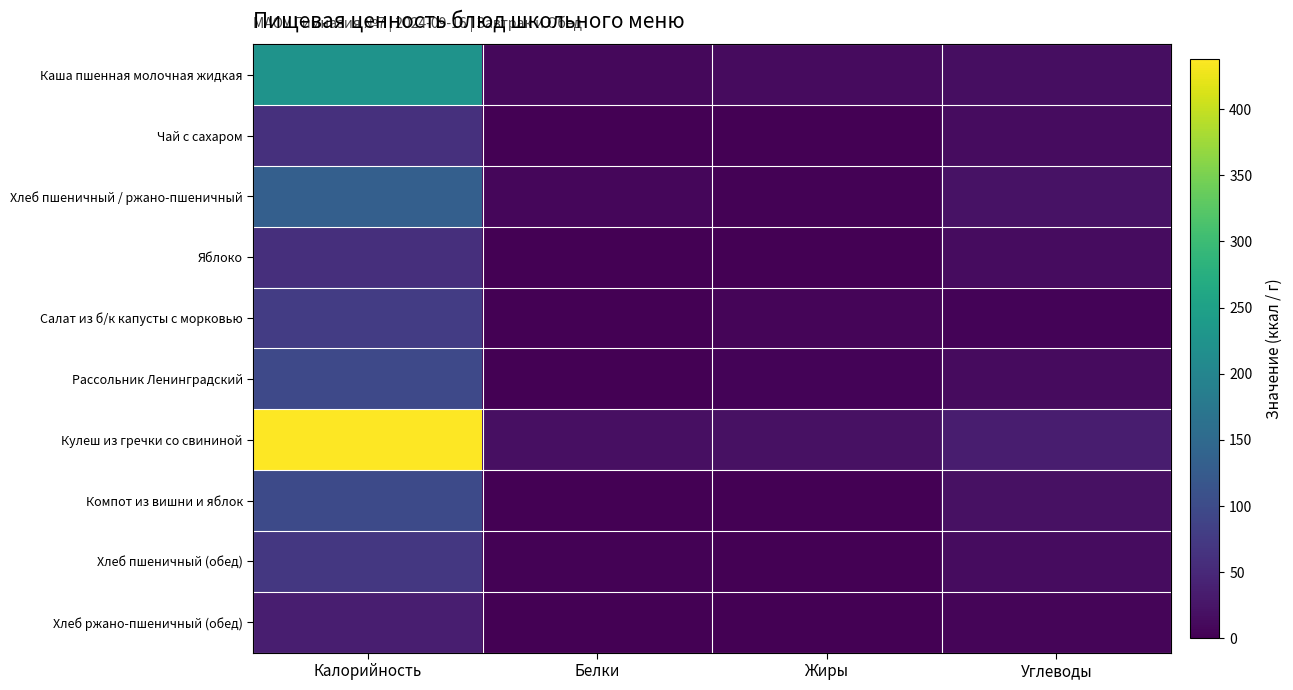

Which label corresponds to the smallest value in the chart?

Жиры